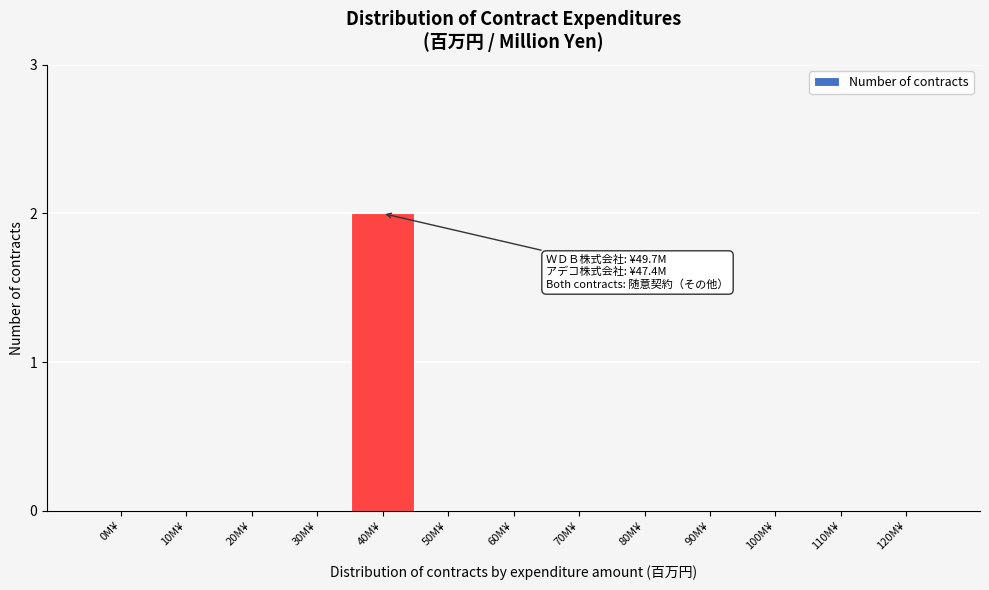

Reading left to right, extract all data points from this chart.

0M¥=0	10M¥=0	20M¥=0	30M¥=0	40M¥=2	50M¥=0	60M¥=0	70M¥=0	80M¥=0	90M¥=0	100M¥=0	110M¥=0	120M¥=0